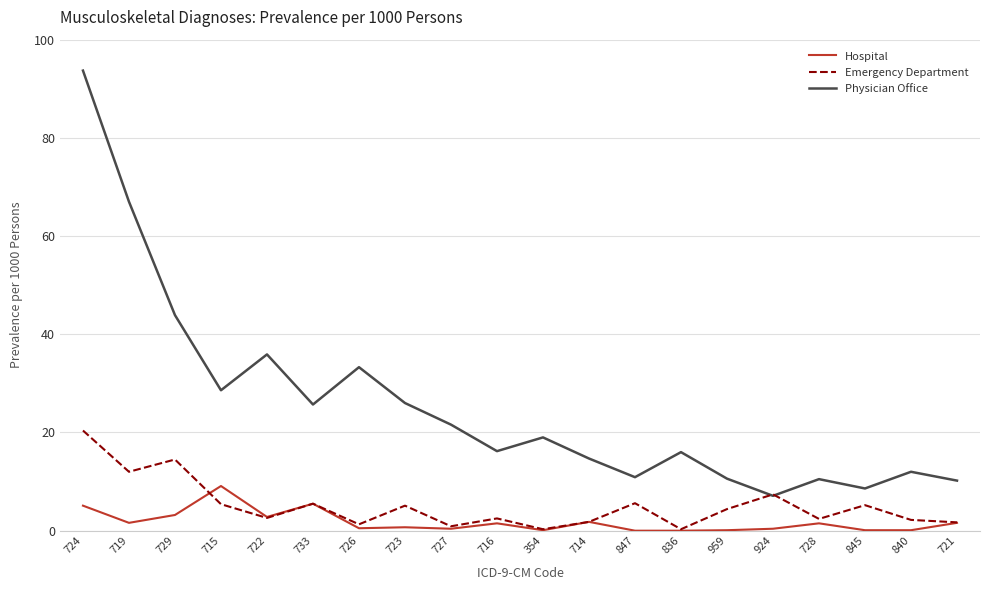

Which series has the largest range (max minus min)?

Physician Office